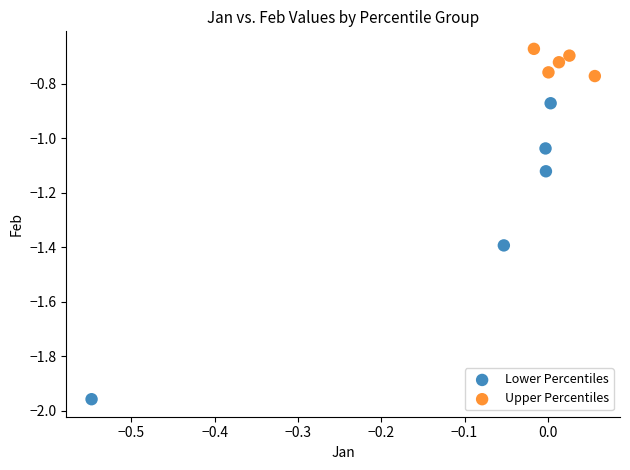

Which series reaches the maximum Y coordinate?

Upper Percentiles